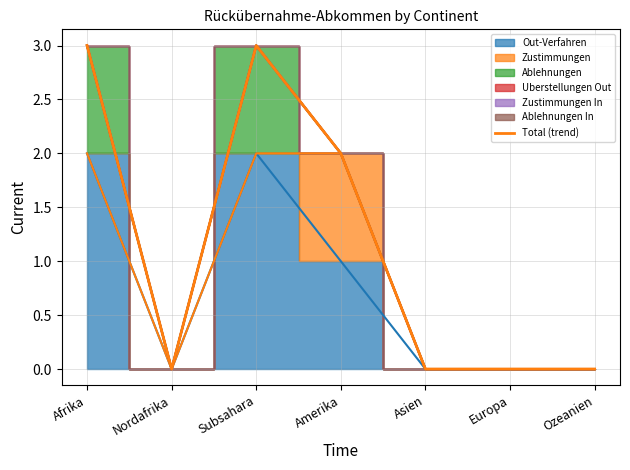

How many lines are shown in the chart?

1